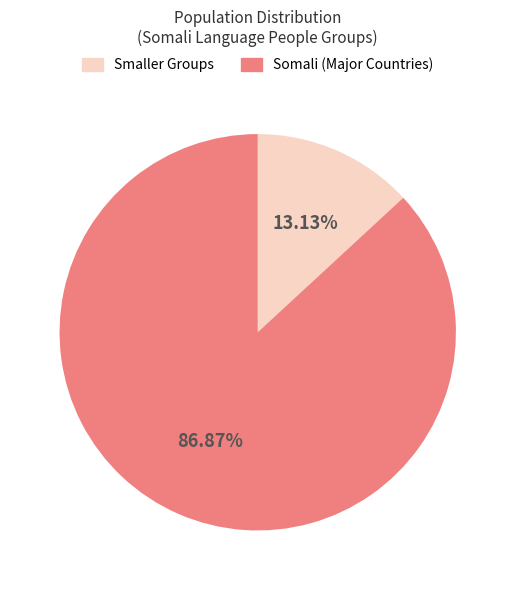

To the nearest percent, what is the difference between the largest and smallest slice percentages?

74%